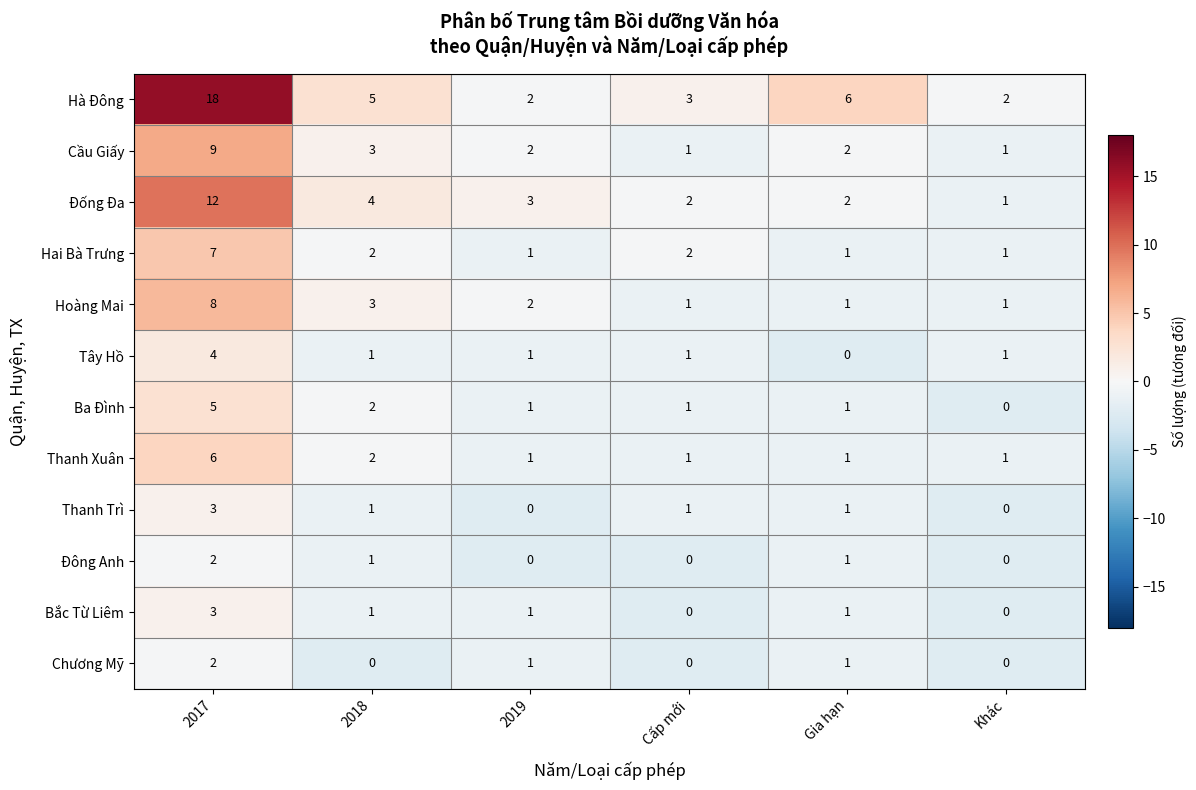

At which category is the sum across all series the highest?

2017